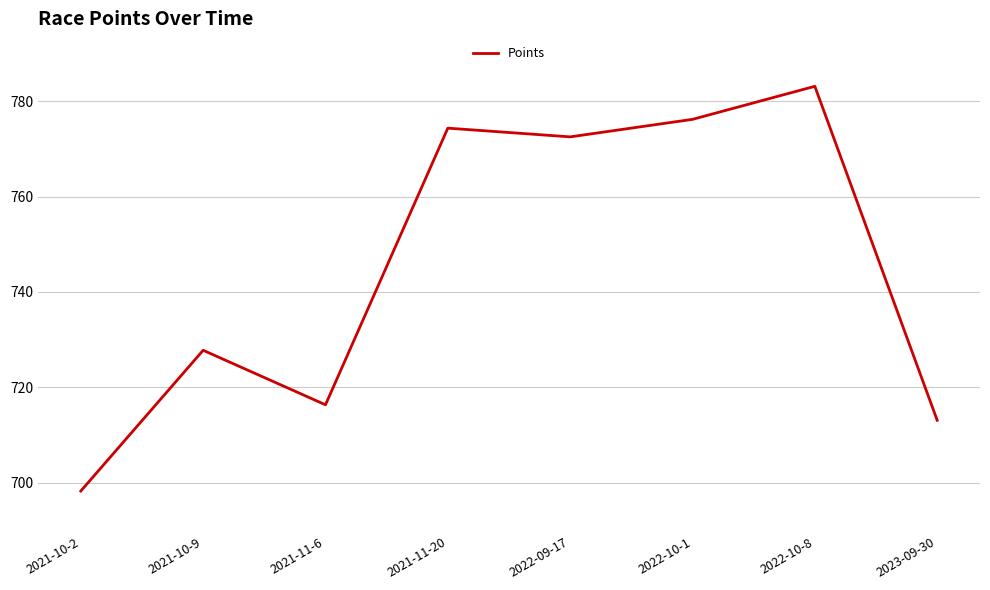

What is the change in value from 2021-11-20 to 2022-10-8?

+8.8